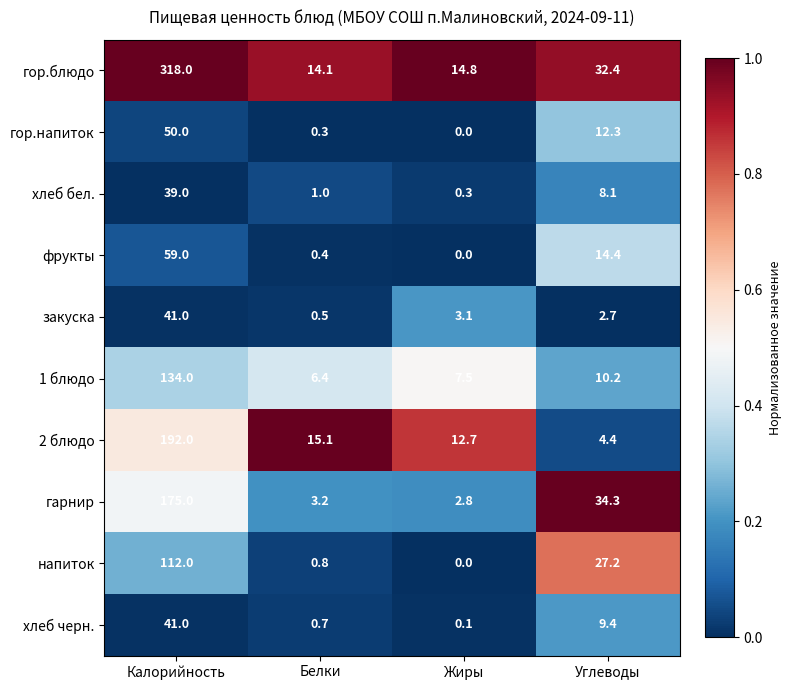

True or false: 1 блюдо has a value of 7.5 at Жиры.

True